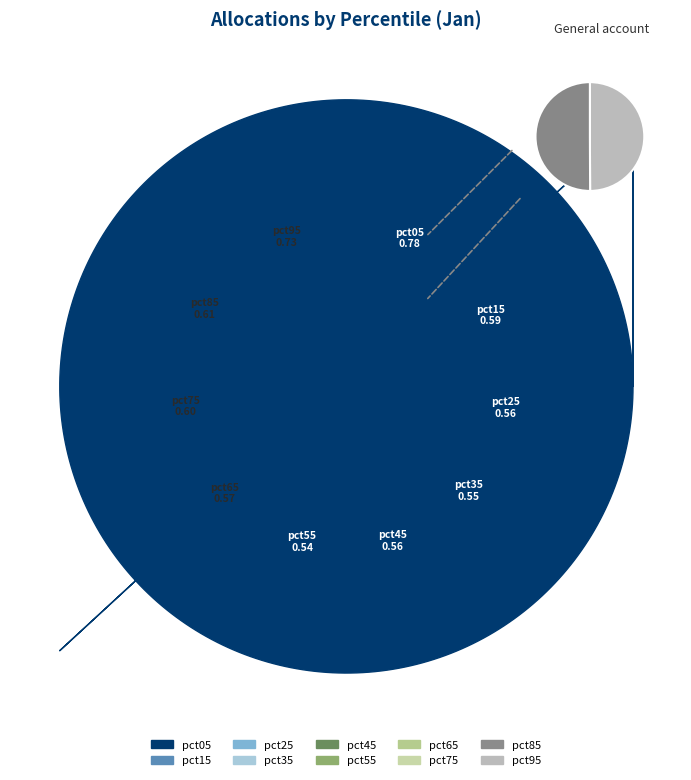

Does pct05 account for over 50% of the chart?

No